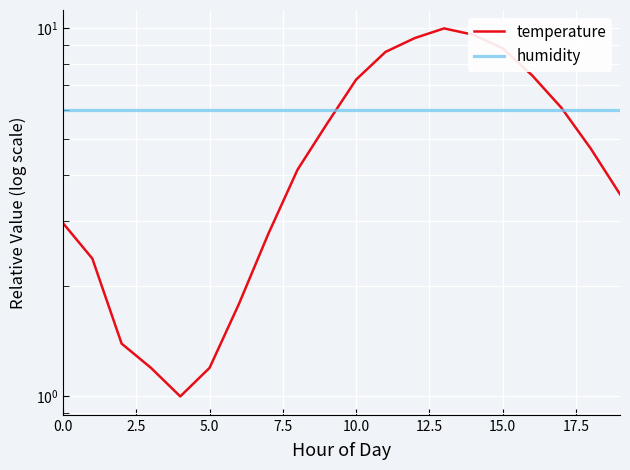

Read the temperature value at 17.

6.1